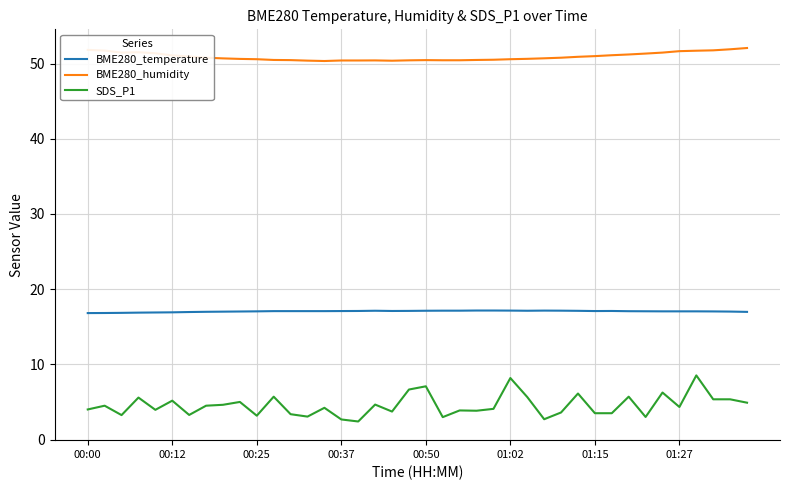

Which series has the largest total across all categories?

BME280_humidity